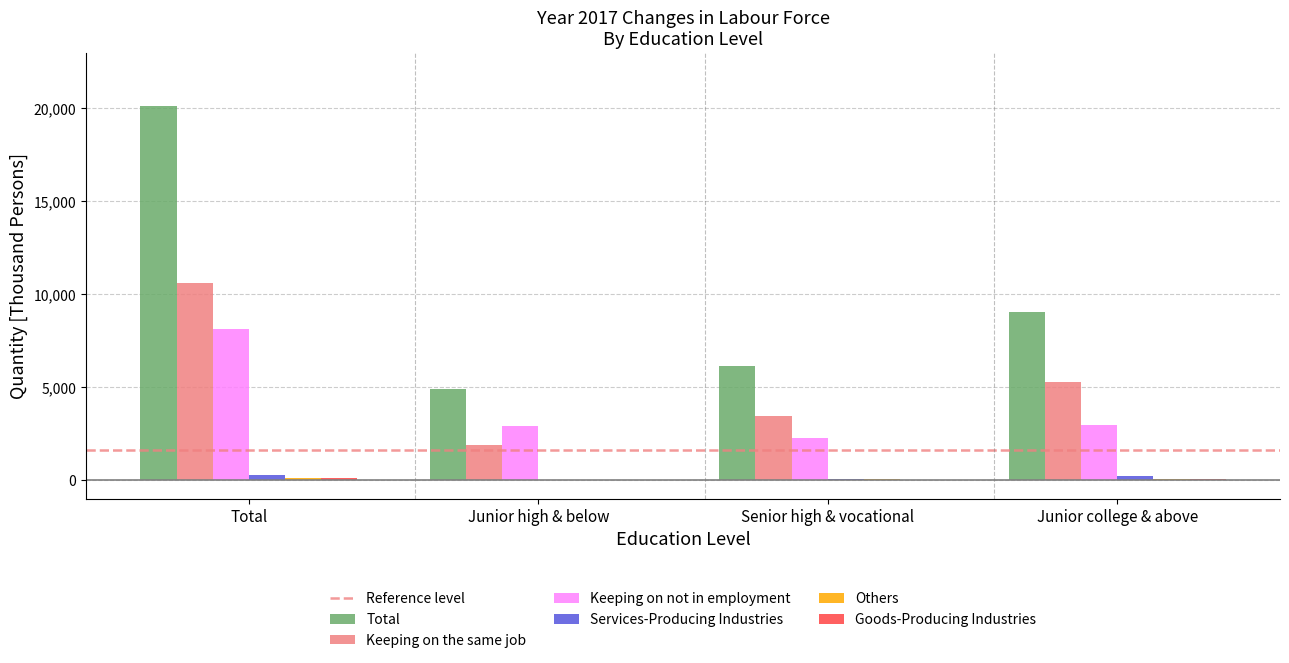

Where is Total nearest to the value 12522?

Junior college & above